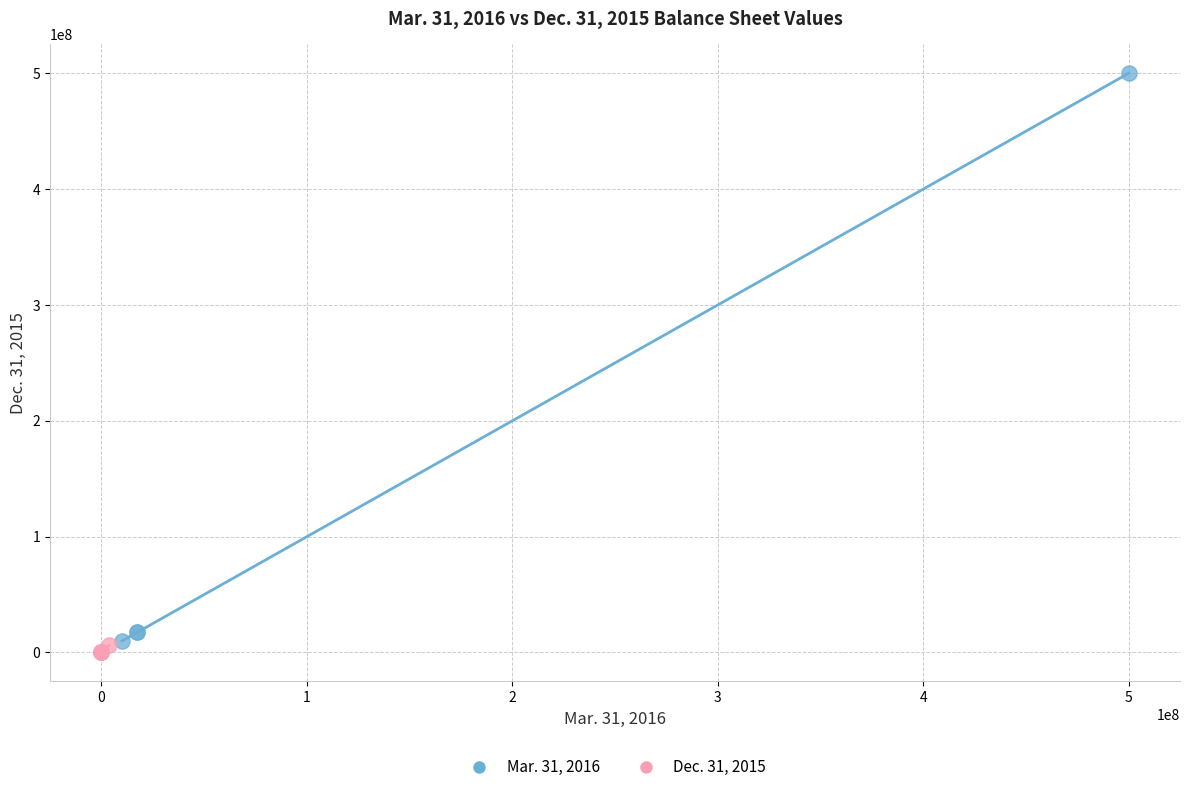

Which series has the widest spread of Y values?

Mar. 31, 2016